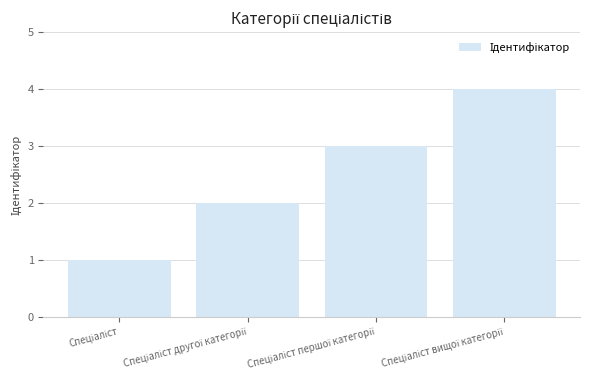

What is the sum of all values?

10